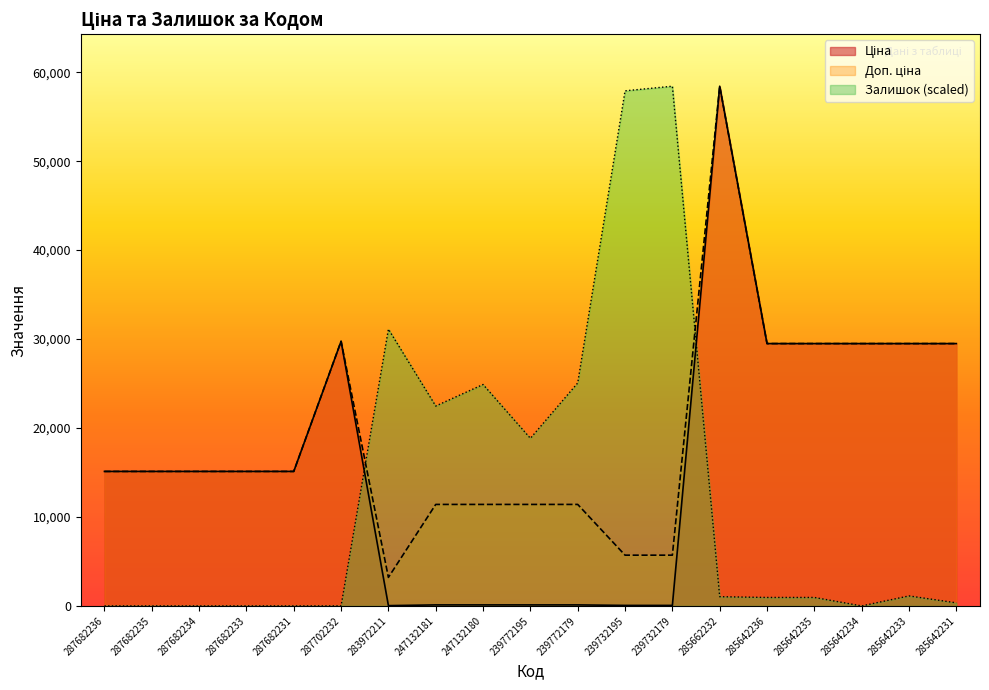

Which series has the widest spread of values?

Залишок